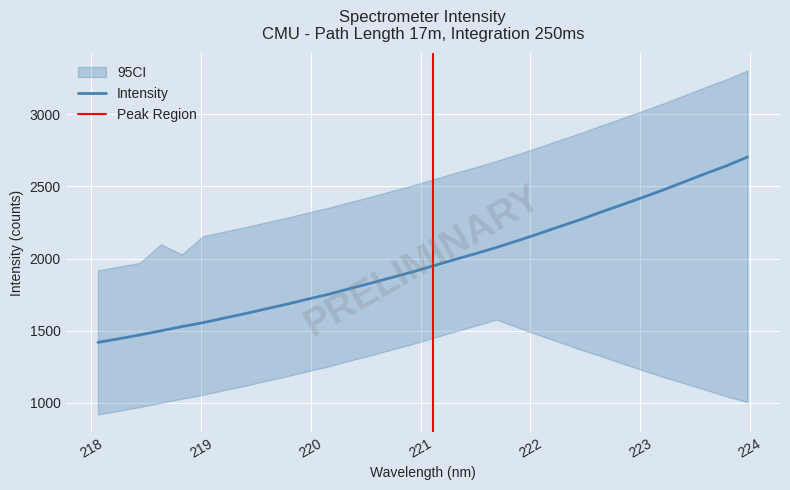

At which category does the chart reach its minimum across all series?

218.0596